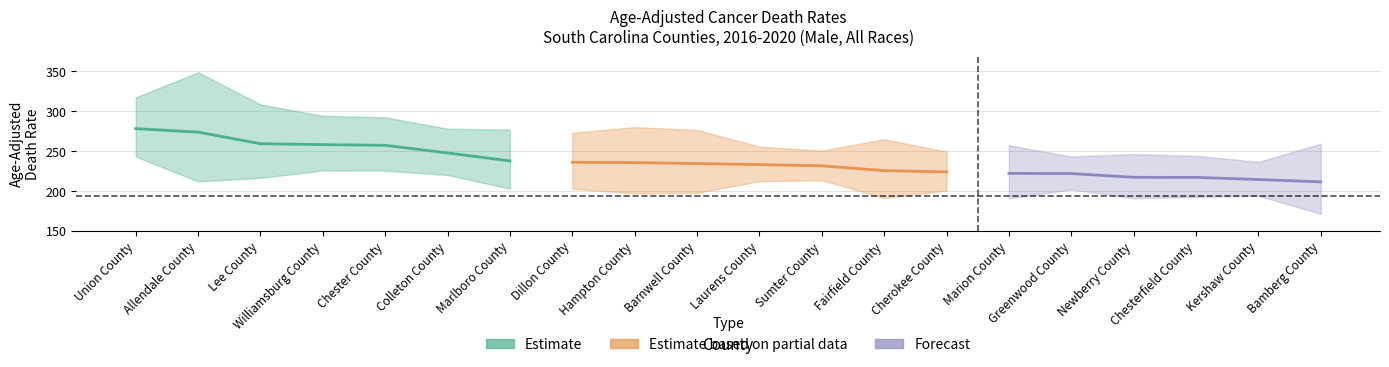

At which label does Rate reach its minimum?

Bamberg County